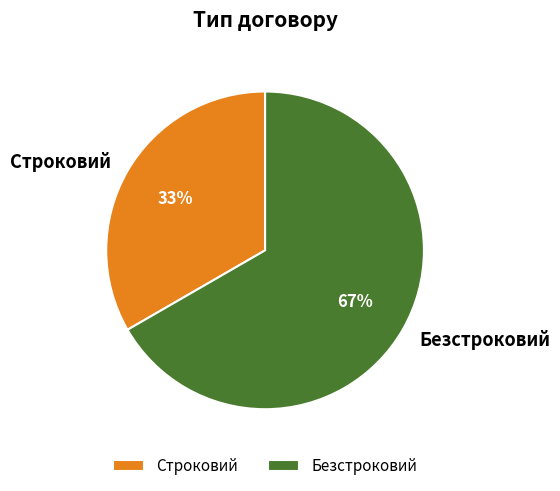

What is the ratio of the value at Безстроковий to the value at Строковий?

2.0